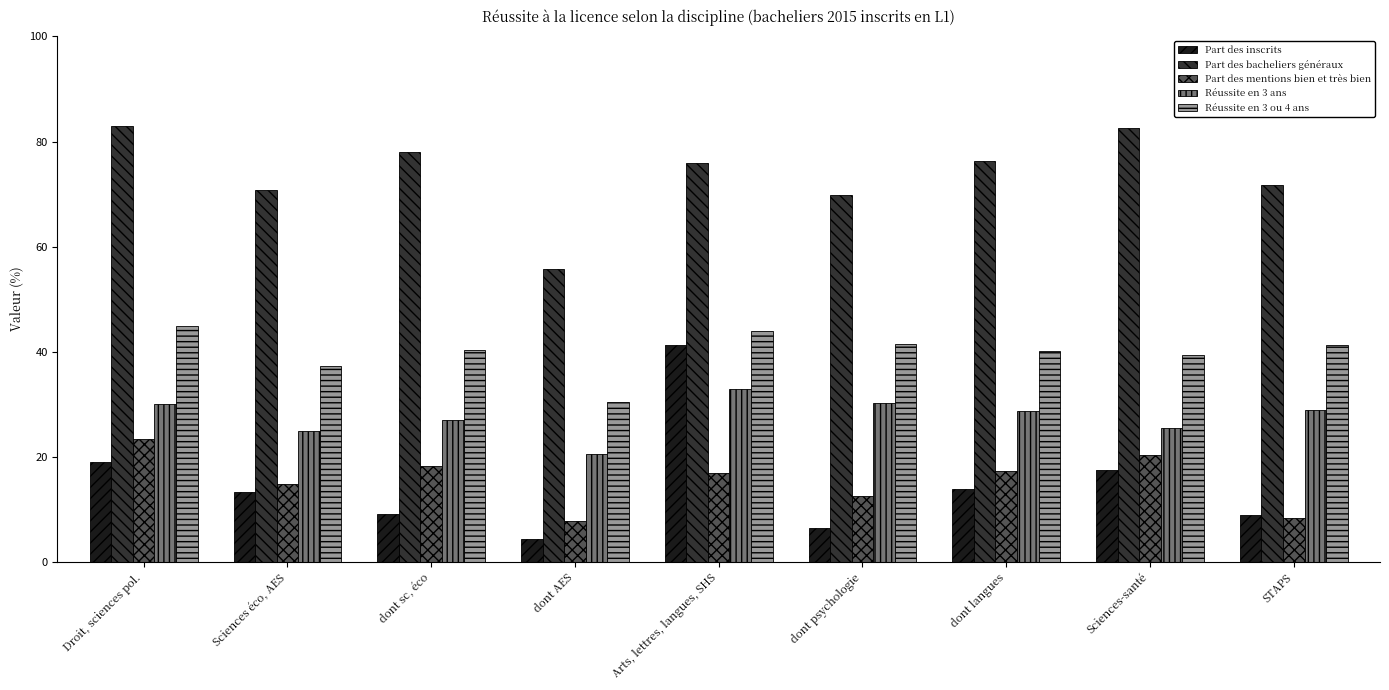

Which series has the largest total across all categories?

Part des bacheliers généraux